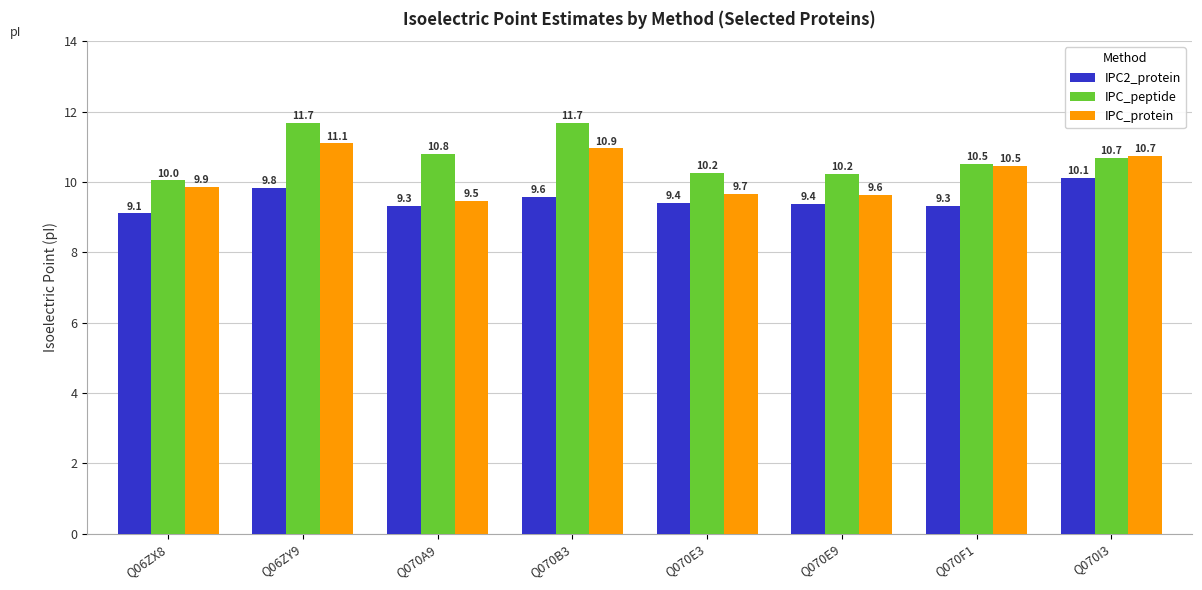

List the series in order of their overall mean, highest first.

IPC_peptide, IPC_protein, IPC2_protein